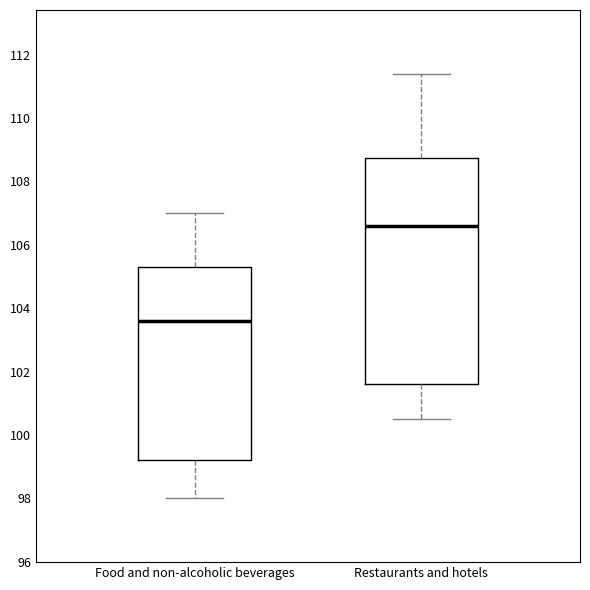

Which box's median line is the lowest?

Food and non-alcoholic beverages